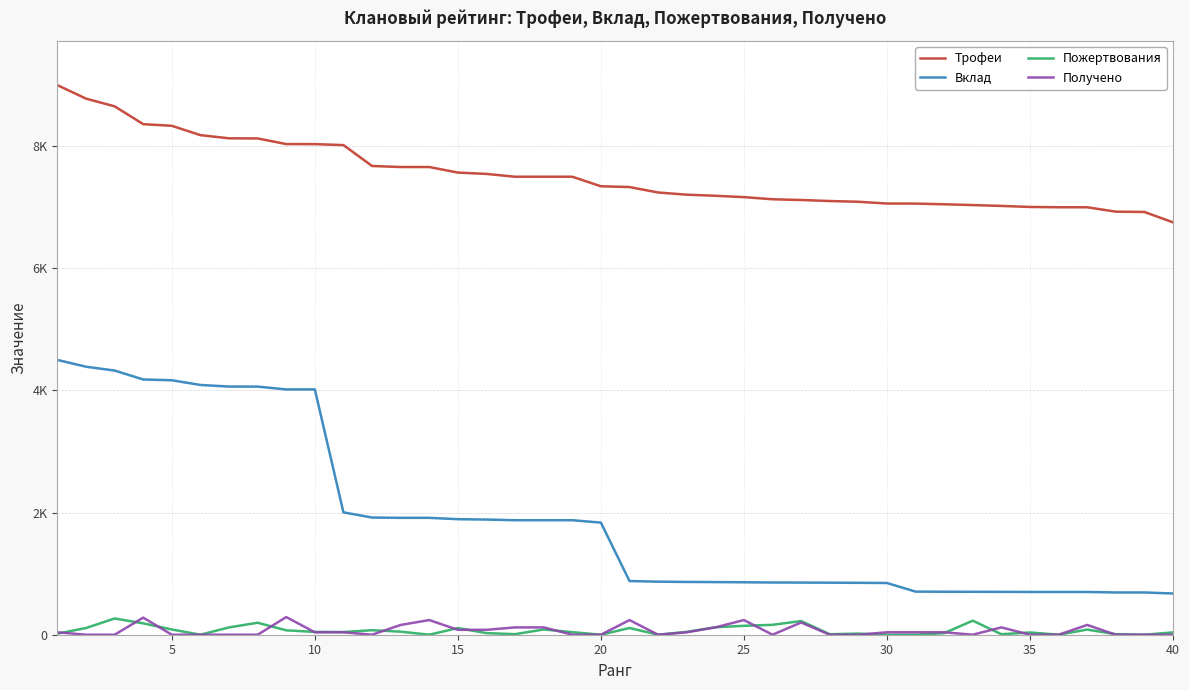

What are all the series names shown in the legend?

Трофеи, Вклад, Пожертвования, Получено